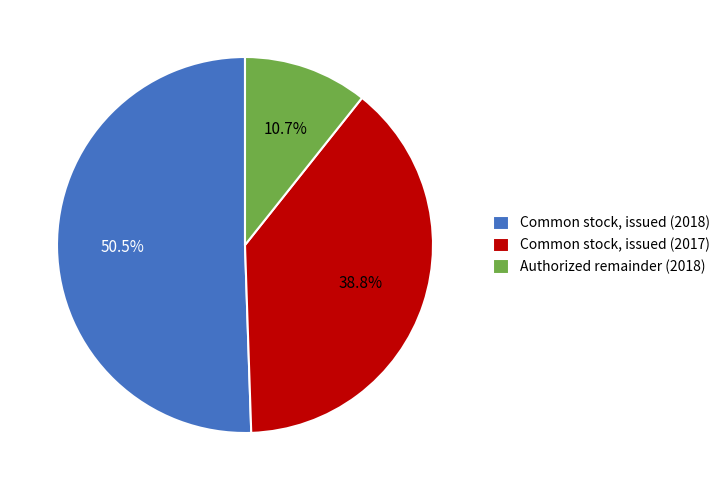

What percentage do Common stock, issued (2018) and Common stock, issued (2017) together represent?

89.3%